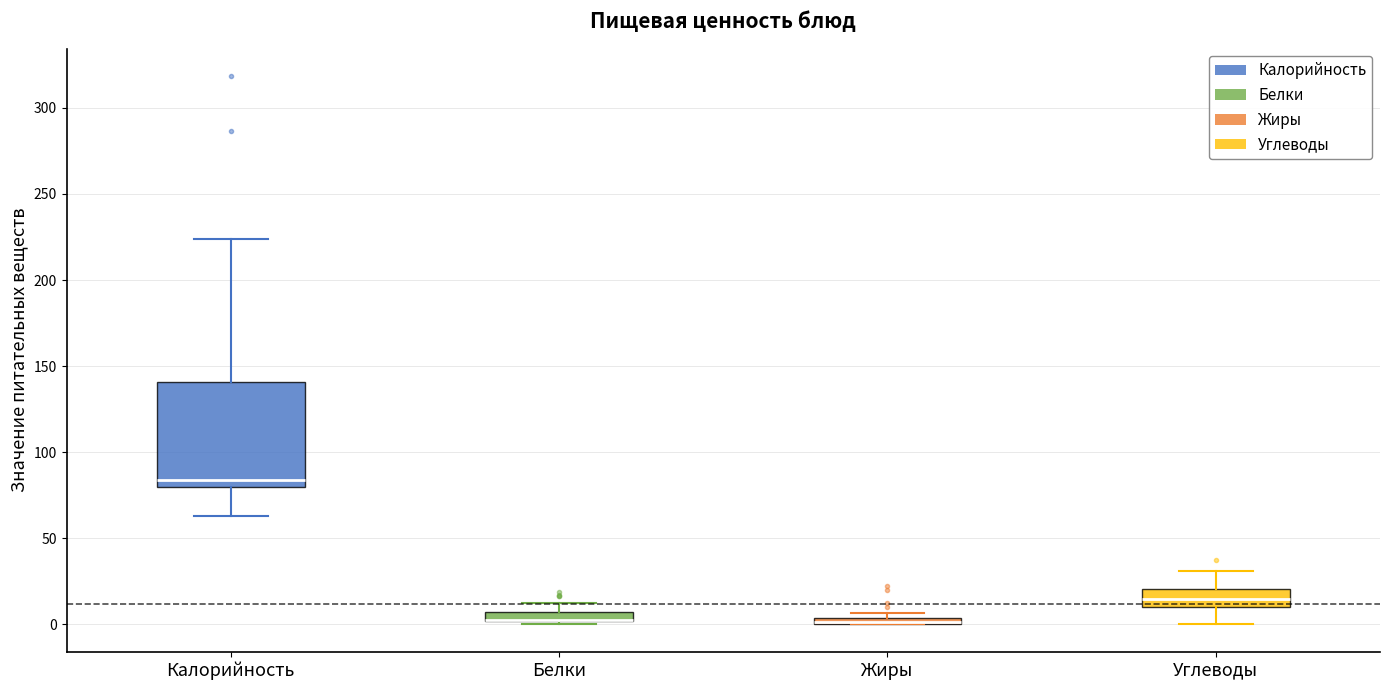

Where is the lower edge of the box for Белки on the y-axis? The values are not printed on the chart, so give them approximately, as read against the axis.

0